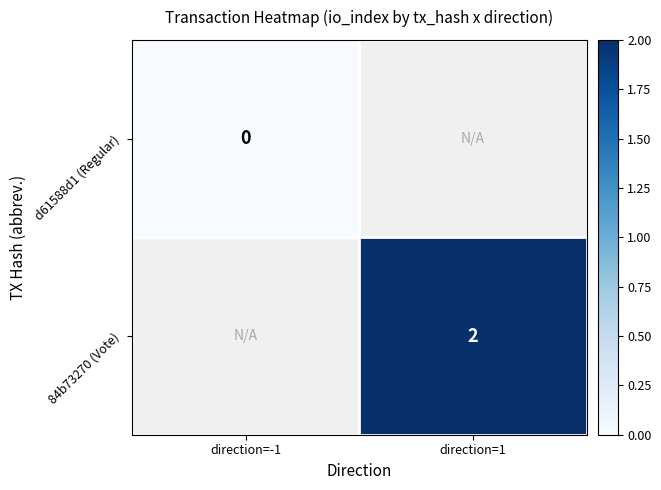

True or false: 84b73270 (Vote) has a value of 4 at direction=1.

False